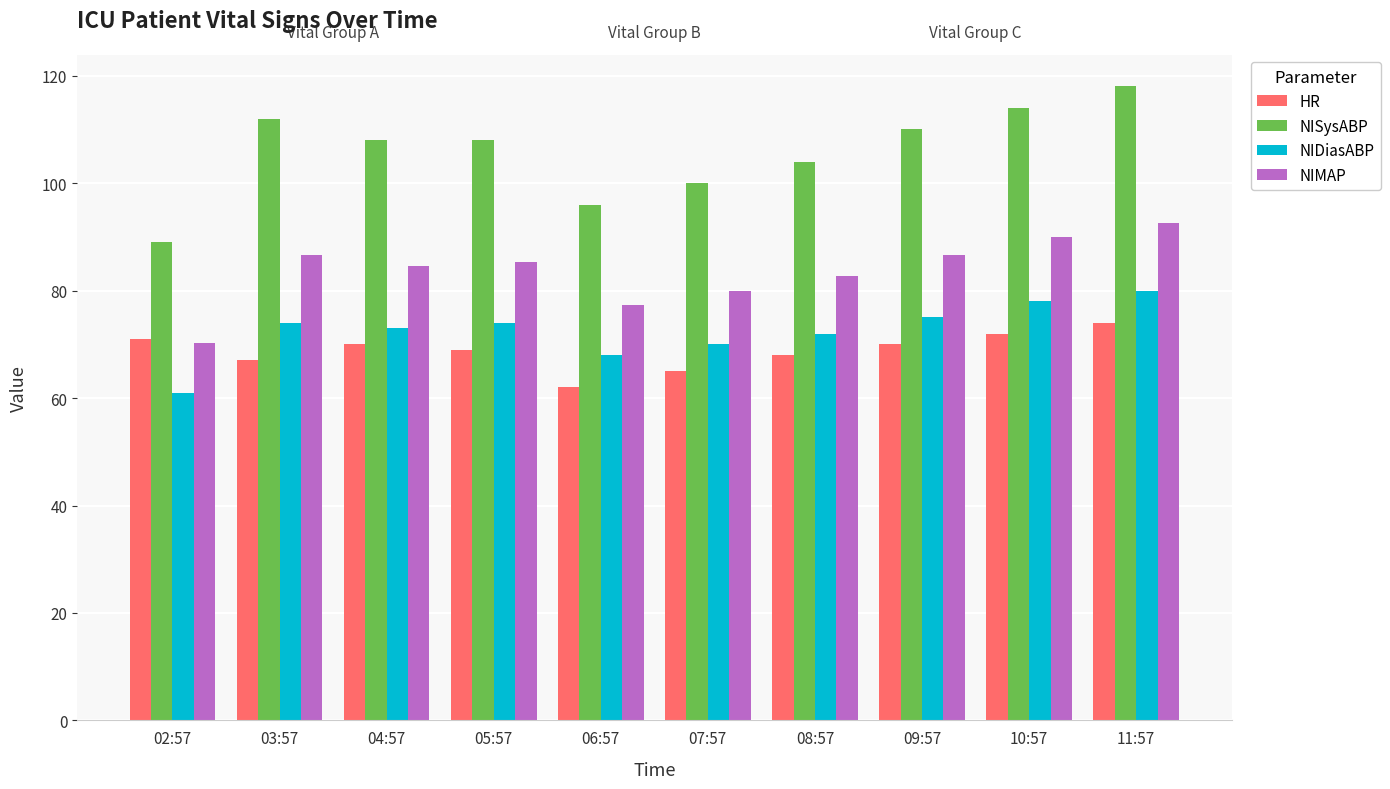

Reading left to right, extract all data points from this chart.

HR: 02:57=71.0	03:57=67.0	04:57=70.0	05:57=69.0	06:57=62.0	07:57=65.0	08:57=68.0	09:57=70.0	10:57=72.0	11:57=74.0
NISysABP: 02:57=89.0	03:57=112.0	04:57=108.0	05:57=108.0	06:57=96.0	07:57=100.0	08:57=104.0	09:57=110.0	10:57=114.0	11:57=118.0
NIDiasABP: 02:57=61.0	03:57=74.0	04:57=73.0	05:57=74.0	06:57=68.0	07:57=70.0	08:57=72.0	09:57=75.0	10:57=78.0	11:57=80.0
NIMAP: 02:57=70.3	03:57=86.7	04:57=84.7	05:57=85.3	06:57=77.3	07:57=80.0	08:57=82.7	09:57=86.7	10:57=90.0	11:57=92.7